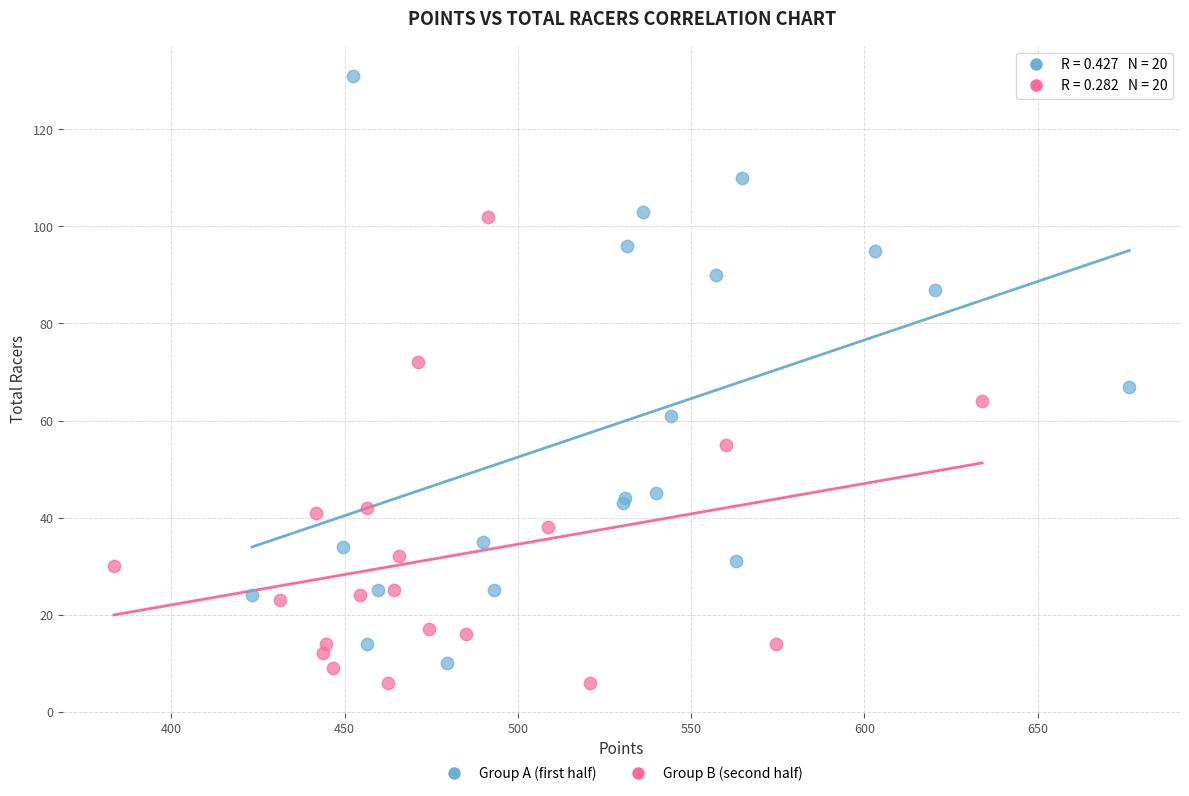

Which series has the largest Y range (max minus min)?

Group A (first half)